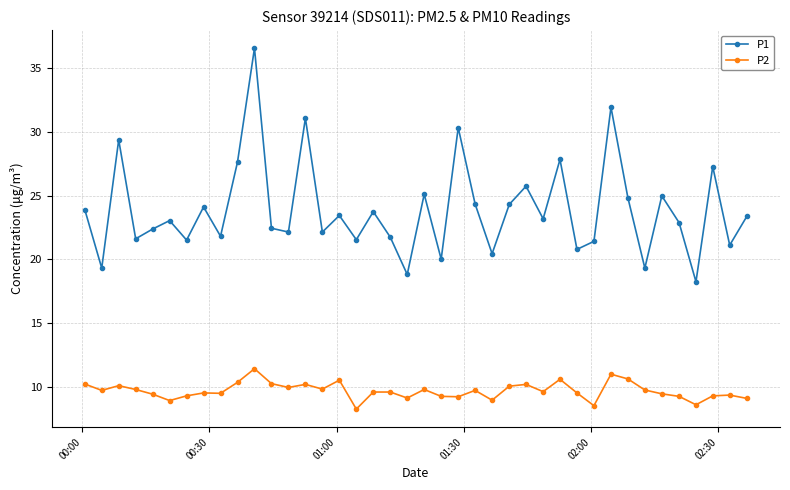

True or false: P1 has more than 0 interior local peaks.

True